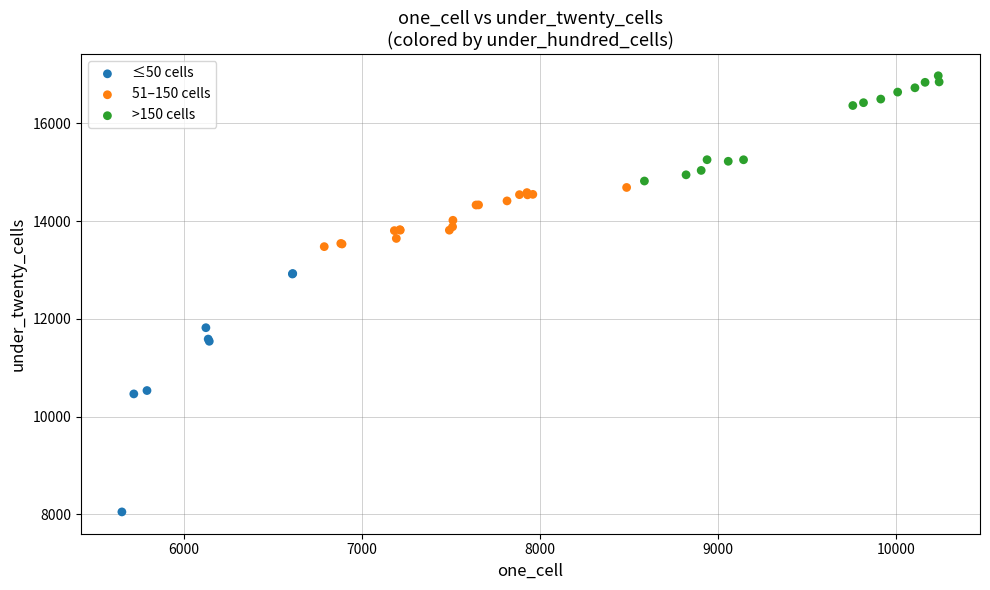

Which series has the largest Y range (max minus min)?

≤50 cells